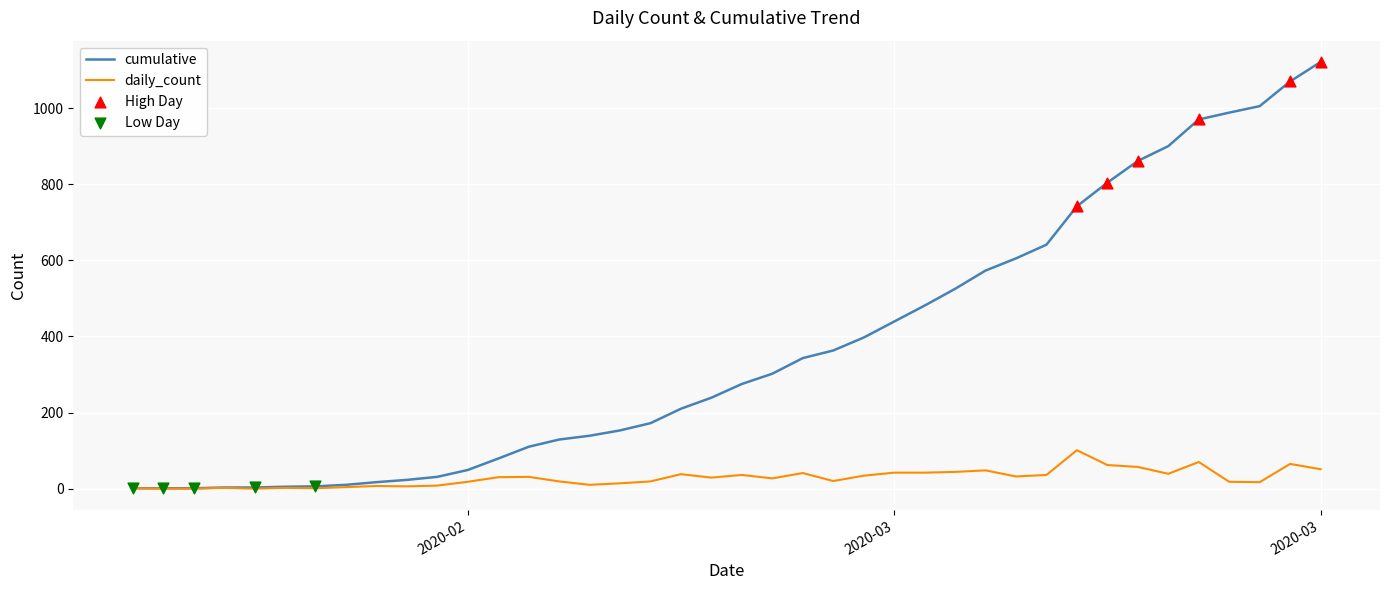

Which series has the largest range (max minus min)?

cumulative